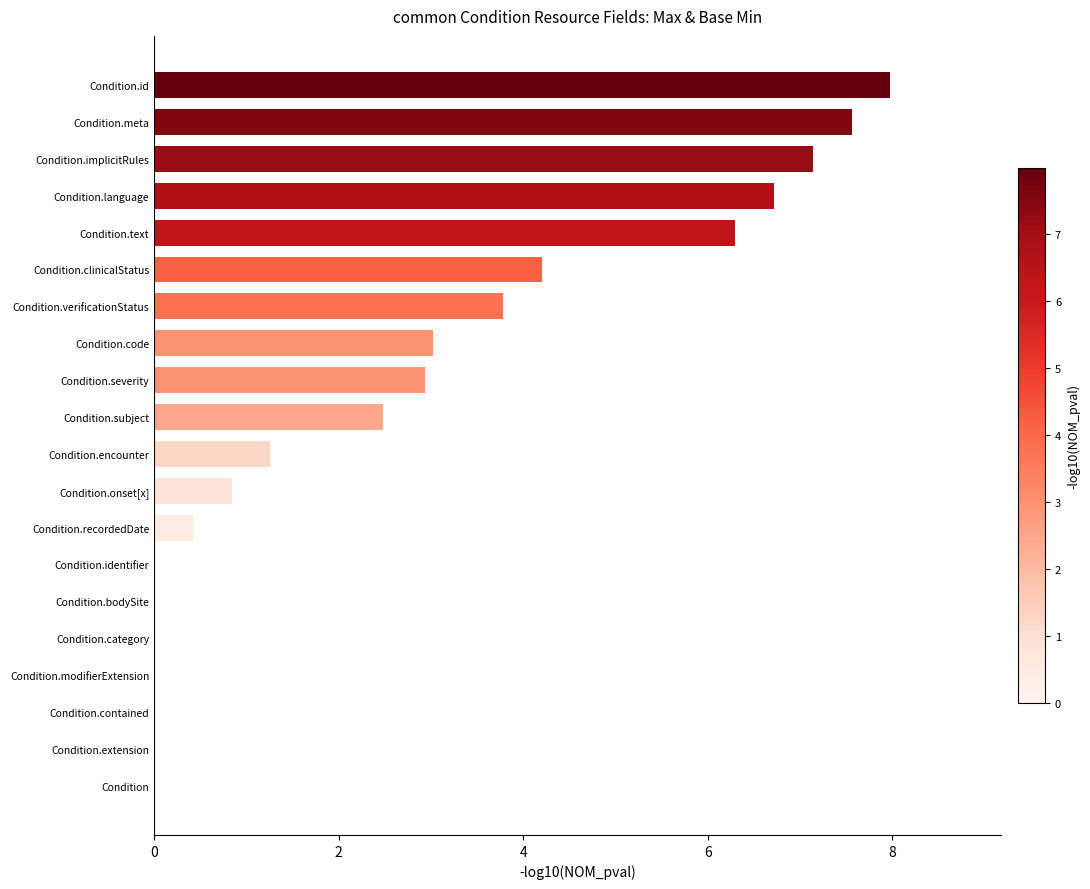

The chart shows a value of 3.0 at Condition.code. True or false?

True